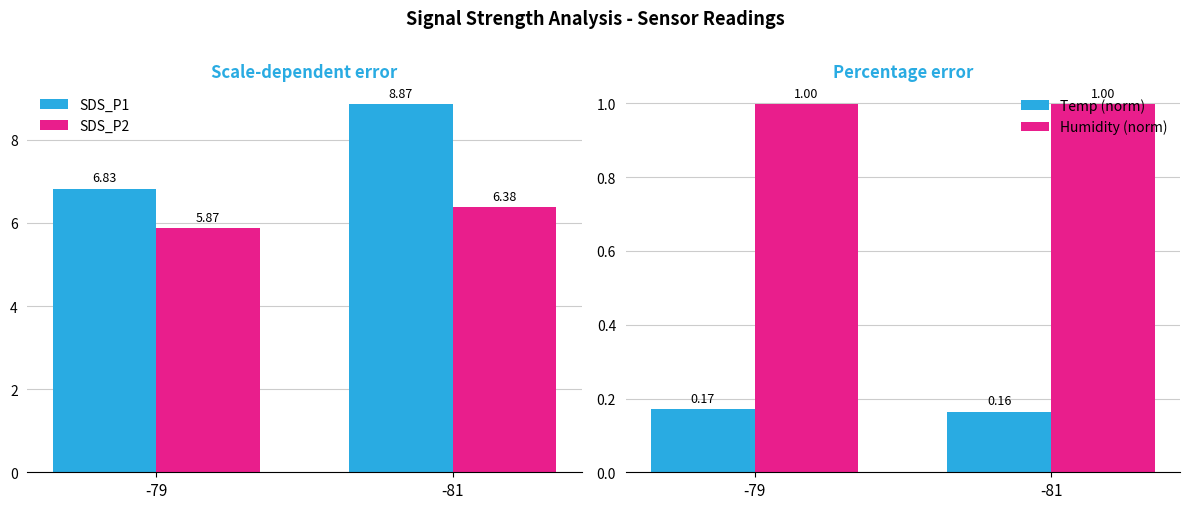

Are the bars horizontal?

No